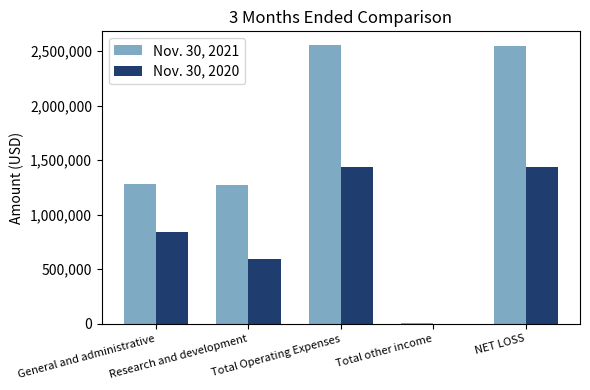

The Nov. 30, 2021 series shows 1279000 at General and administrative. True or false?

True